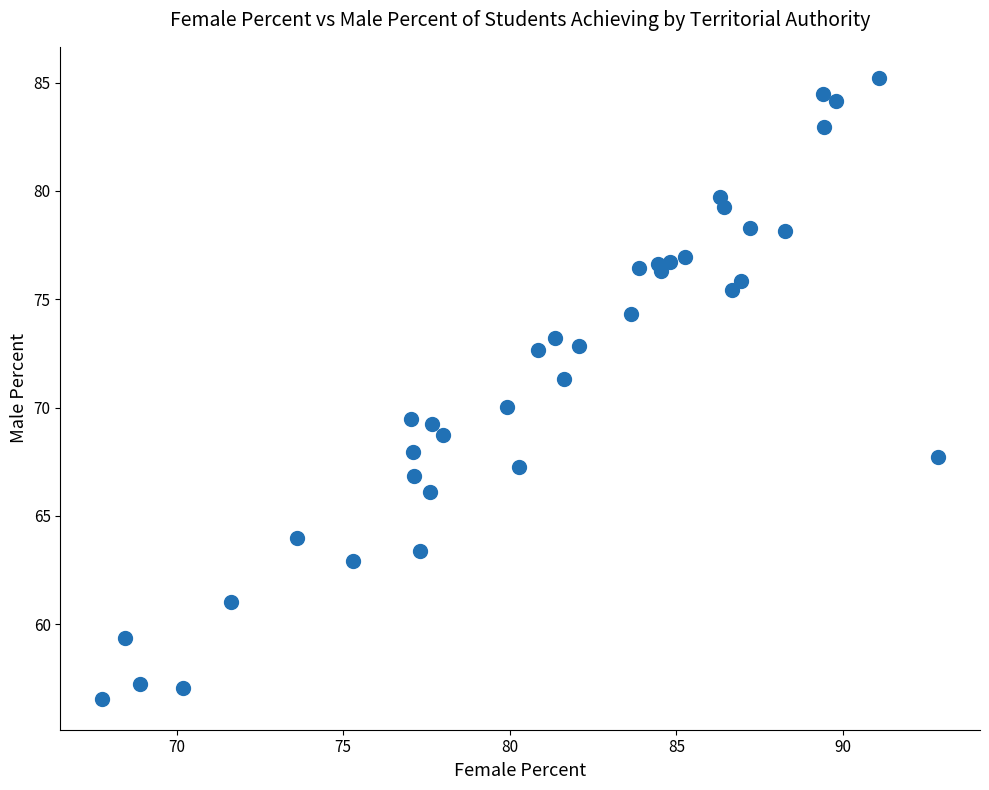

What is the range of Y values (max minus min)?

28.6